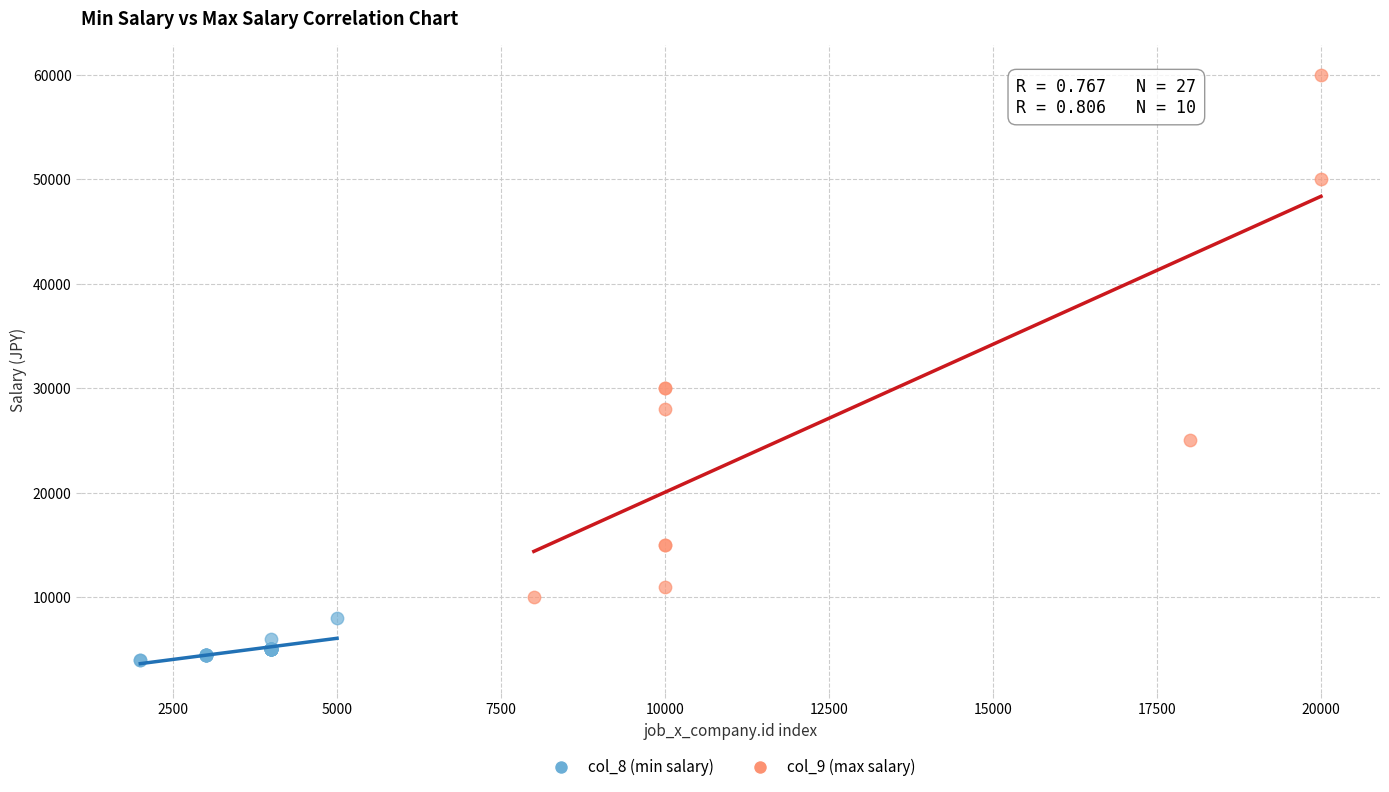

Which series contains the highest Y value?

col_9 (max salary)